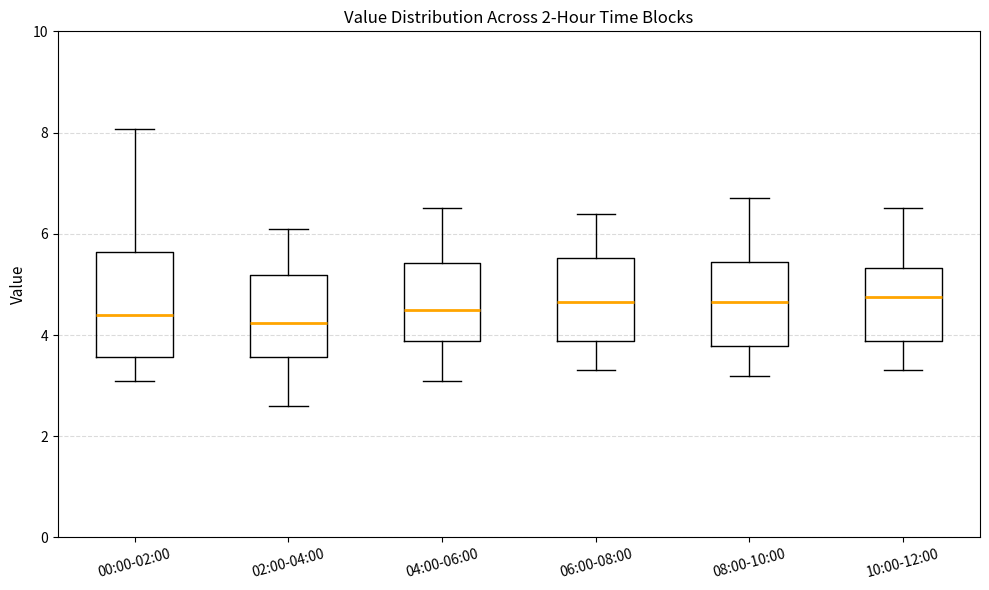

Where does the median line of the box for 04:00-06:00 sit on the y-axis? The values are not printed on the chart, so give them approximately, as read against the axis.

4.6